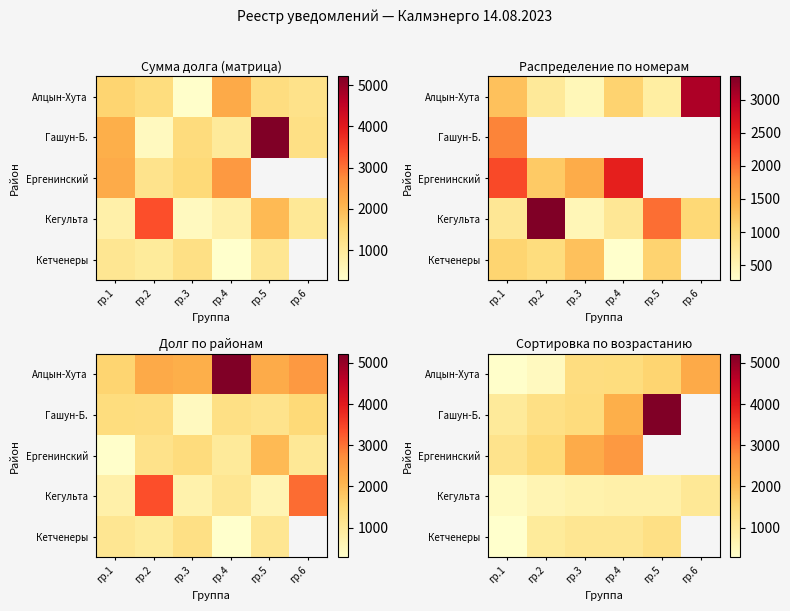

What is the spread (max minus min) of values at гр.4?

1776.5